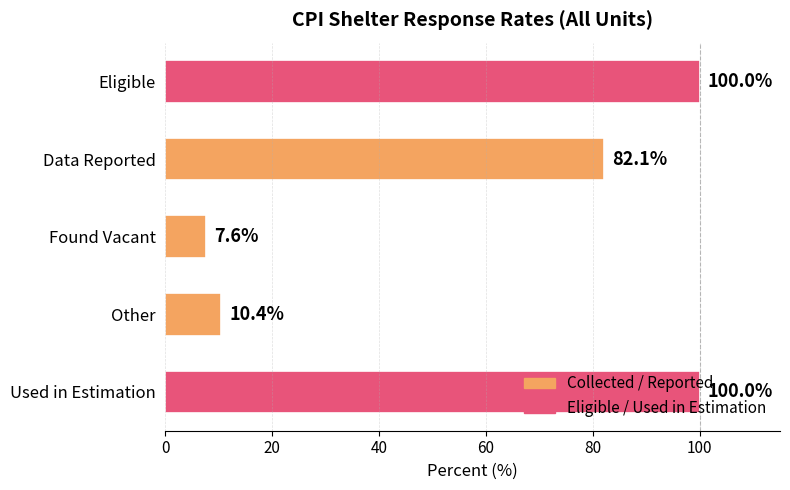

What is the label of the 1st bar from the top?

Eligible